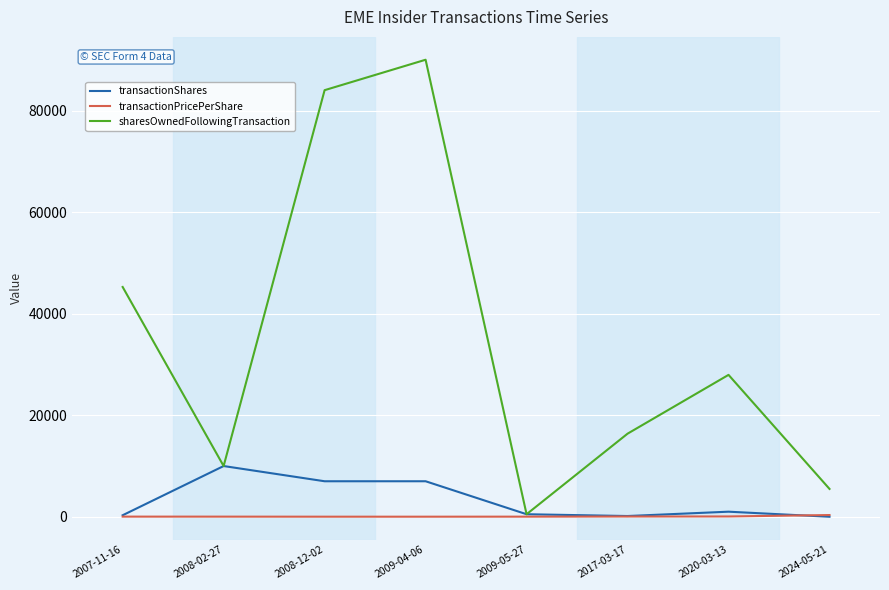

What are all the series names shown in the legend?

transactionShares, transactionPricePerShare, sharesOwnedFollowingTransaction